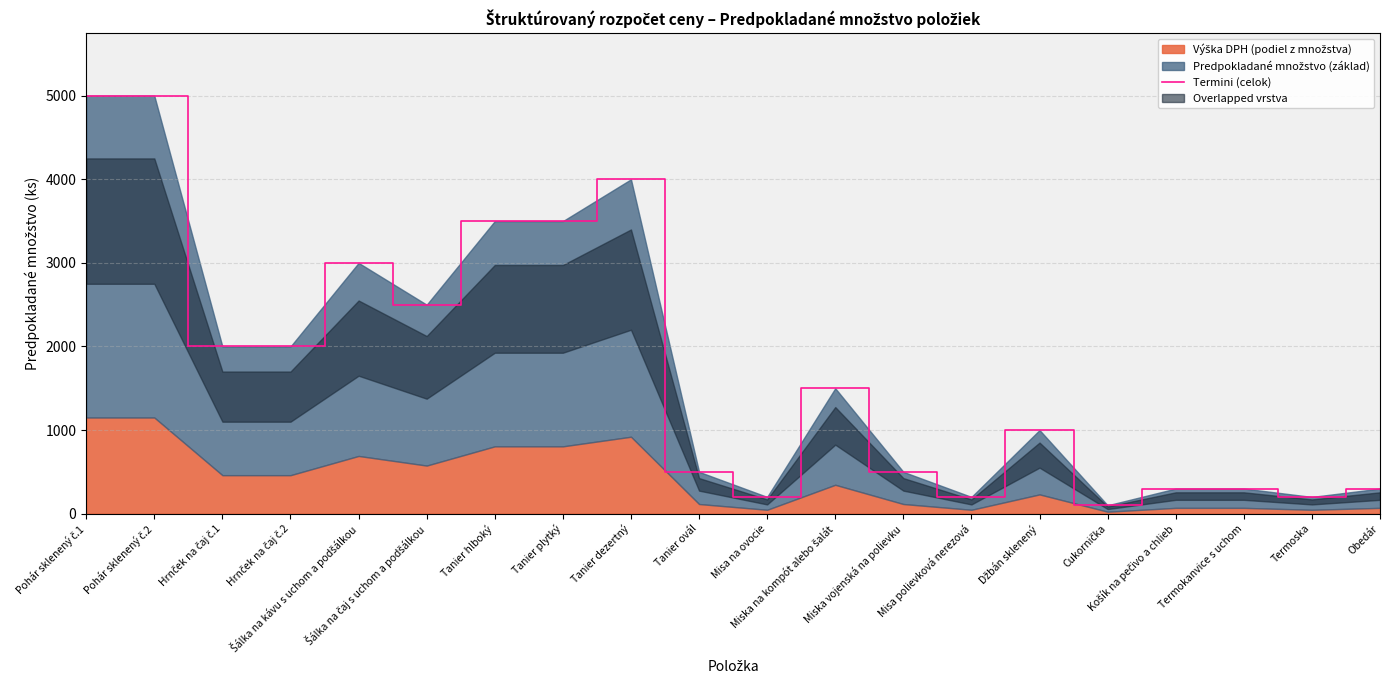

Reading left to right, transcribe all the data shown in this chart.

Pohár sklenený č.1=5000	Pohár sklenený č.2=5000	Hrnček na čaj č.1=2000	Hrnček na čaj č.2=2000	Šálka na kávu s uchom a podšálkou=3000	Šálka na čaj s uchom a podšálkou=2500	Tanier hlboký=3500	Tanier plytký=3500	Tanier dezertný=4000	Tanier ovál=500	Misa na ovocie=200	Miska na kompót alebo šalát=1500	Miska vojenská na polievku=500	Misa polievková nerezová=200	Džbán sklenený=1000	Cukornička=100	Košík na pečivo a chlieb=300	Termokanvice s uchom=300	Termoska=200	Obedár=300